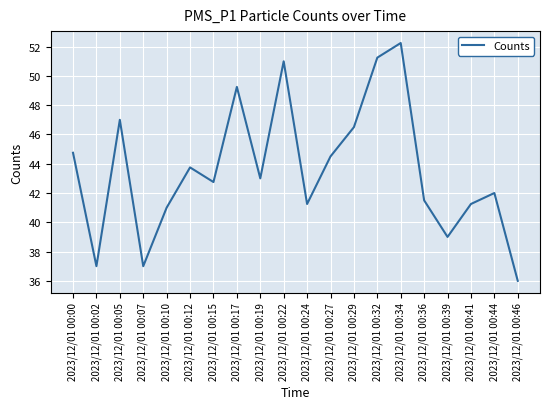

Which has a higher value, 2023/12/01 00:15 or 2023/12/01 00:44?

2023/12/01 00:15